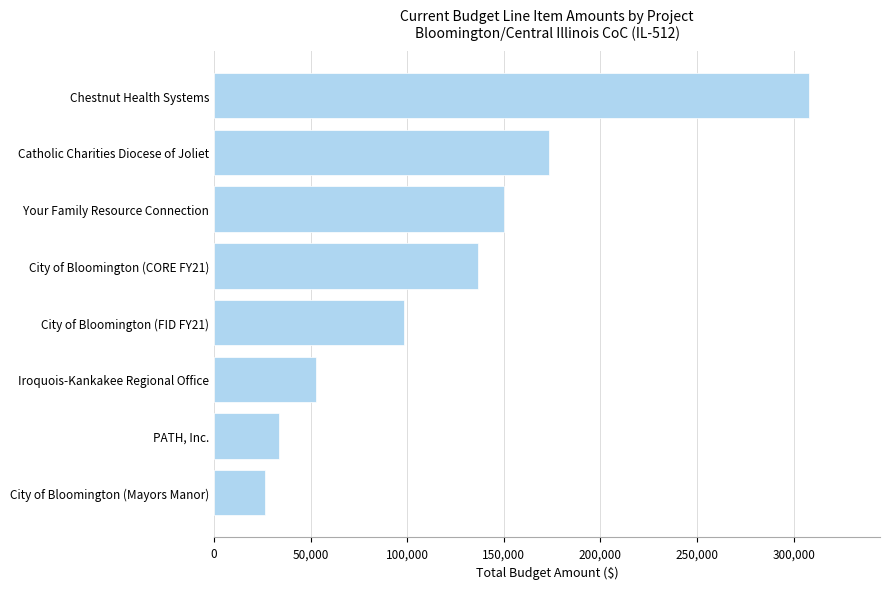

Reading bottom to top, what are all the values shown in this chart?

City of Bloomington (Mayors Manor)=26433	PATH, Inc.=33792	Iroquois-Kankakee Regional Office=52605	City of Bloomington (FID FY21)=98544	City of Bloomington (CORE FY21)=136706	Your Family Resource Connection=150250	Catholic Charities Diocese of Joliet=173518	Chestnut Health Systems=307772